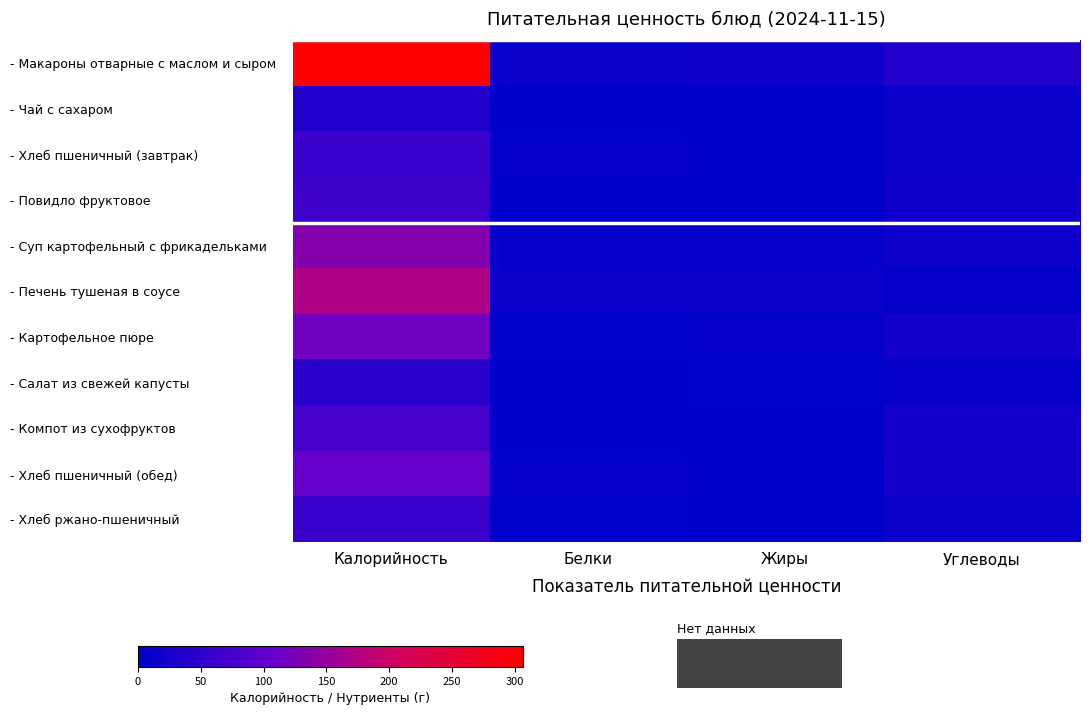

What is the spread (max minus min) of values at Белки?

11.5